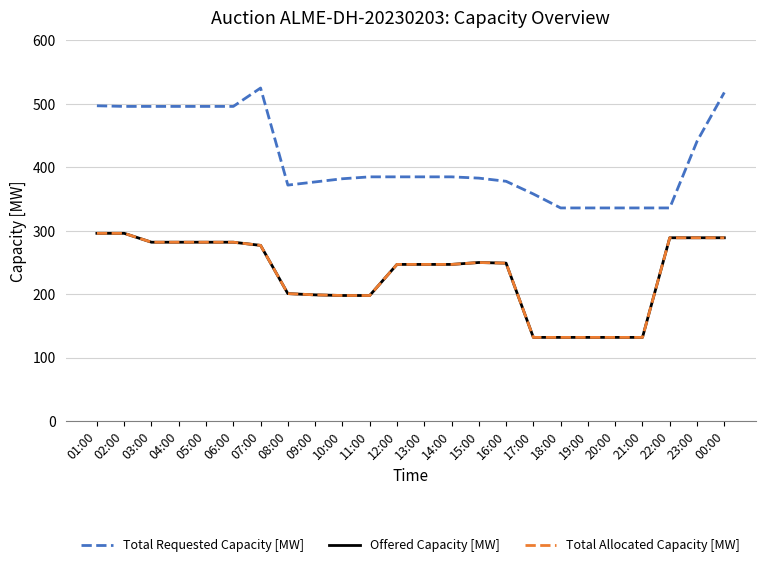

What position from the right is 02:00?

23